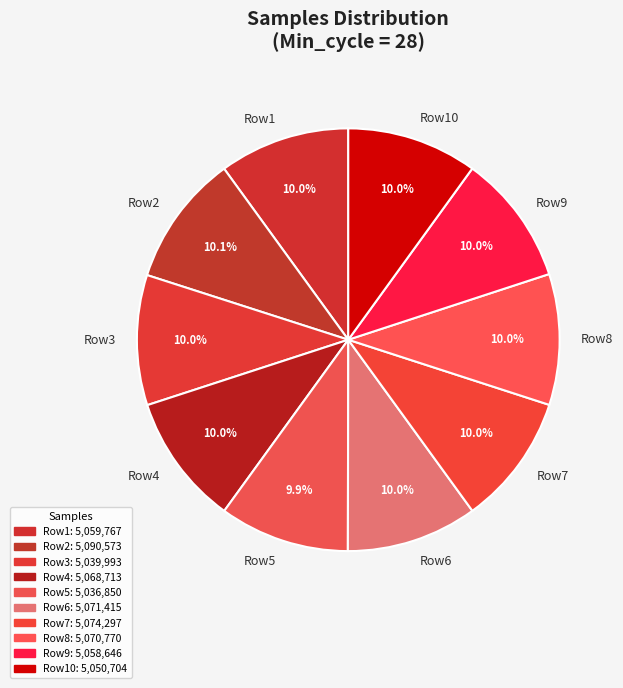

What percentage is NOT represented by Row6?

90.0%